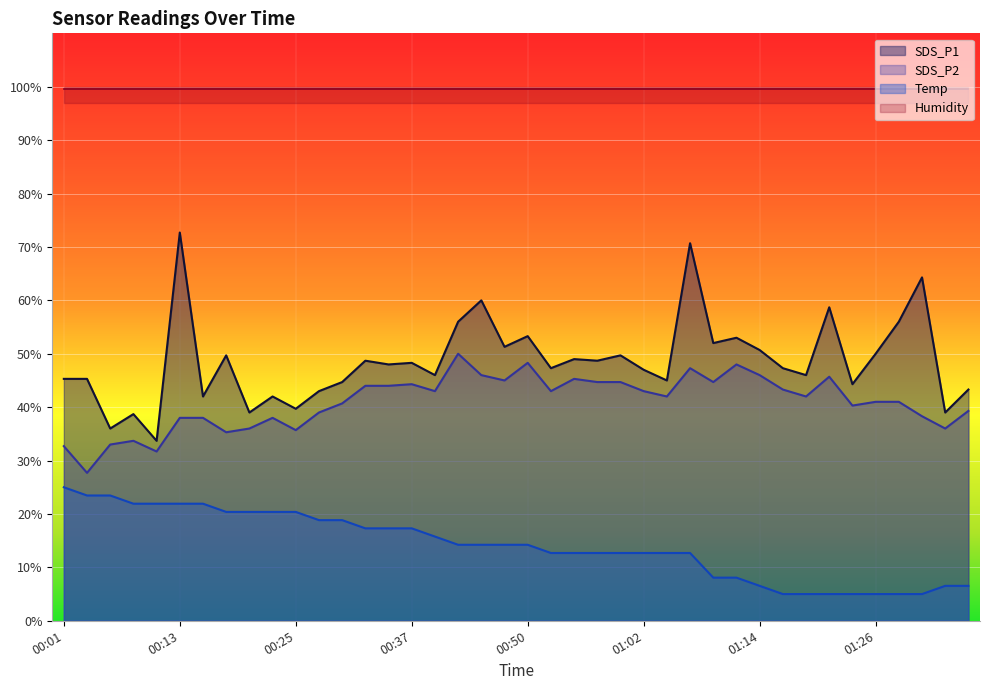

What is the value of the SDS_P1 point at the 40th from the left?

43.3